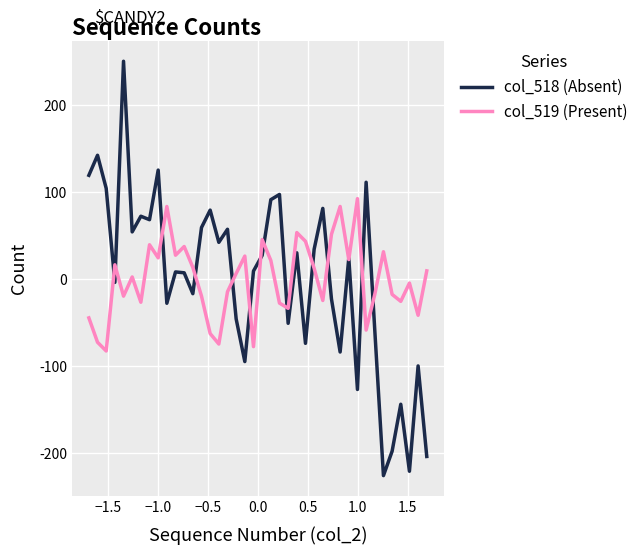

List the series in order of their peak value, lowest first.

col_519 (Present), col_518 (Absent)